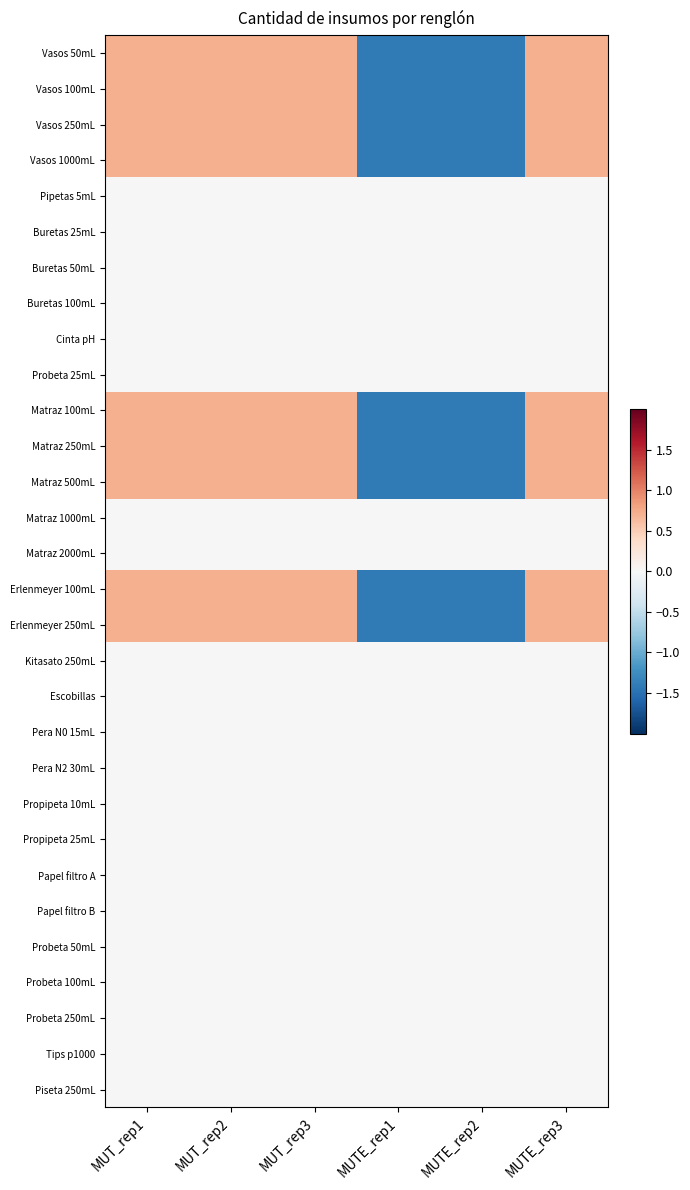

How many series are shown in this chart?

30